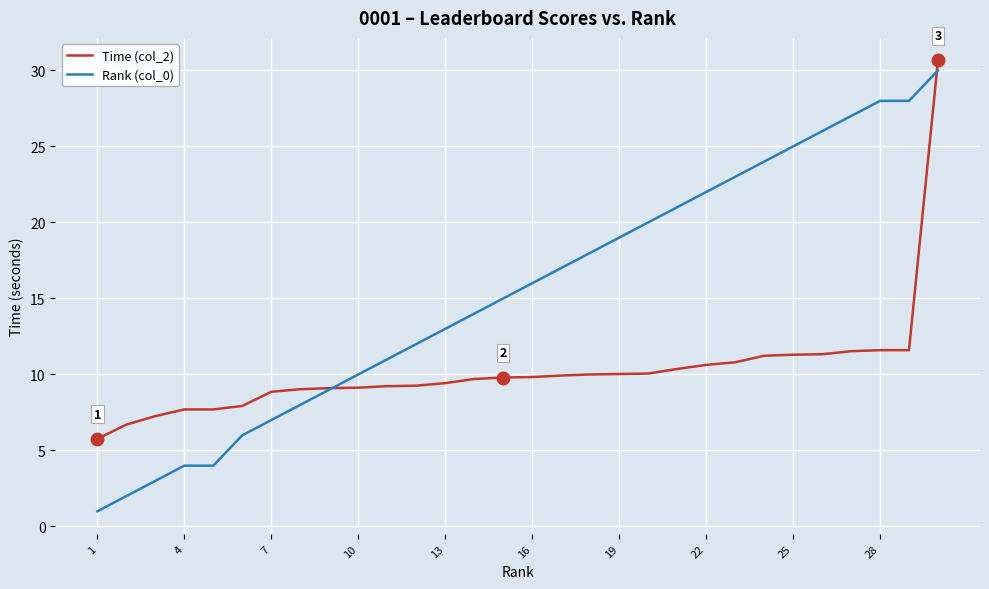

List the series in order of their overall mean, lowest first.

Time (col_2), Rank (col_0)